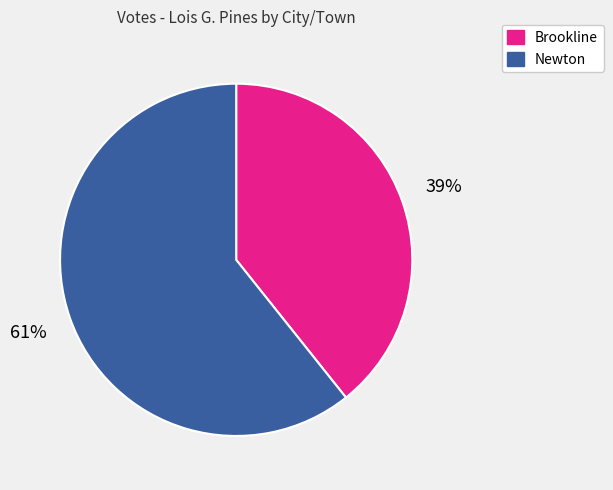

Which slice is the smallest?

Brookline